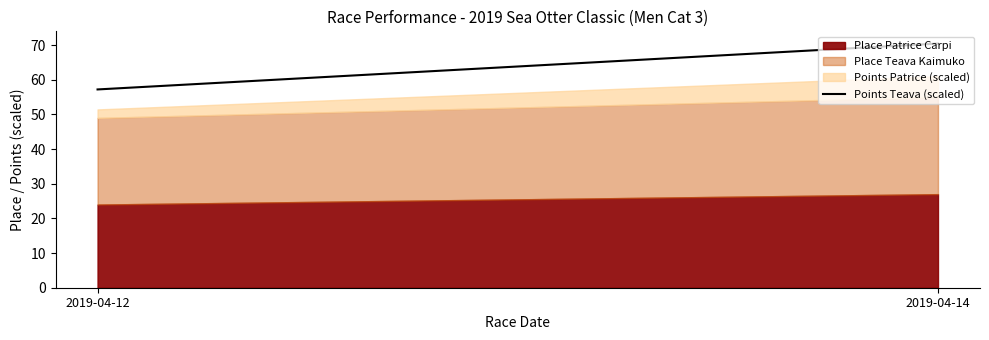

Where does the data first go above 70?

2019-04-14